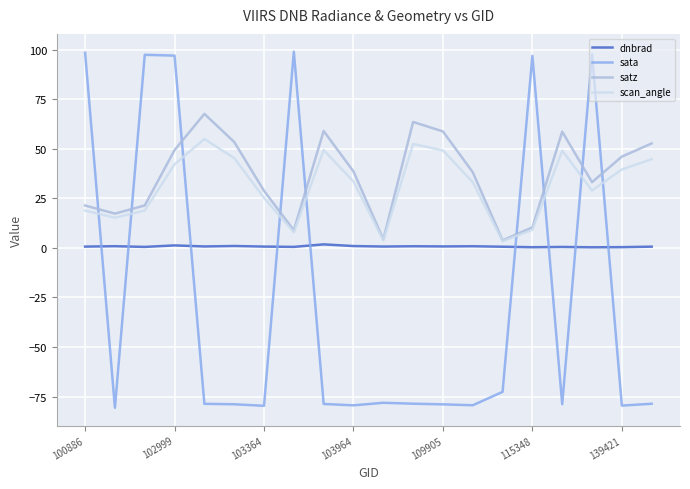

What is the lowest value of the sata series?

-80.6